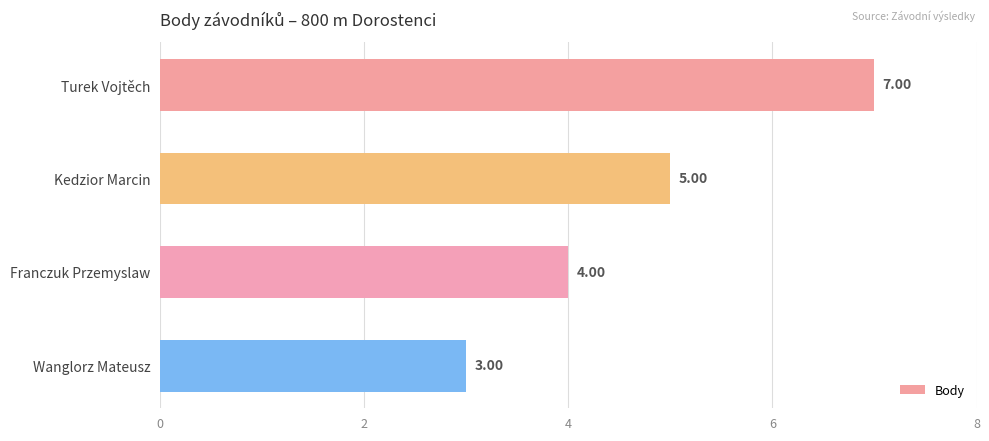

What is the average value?

5